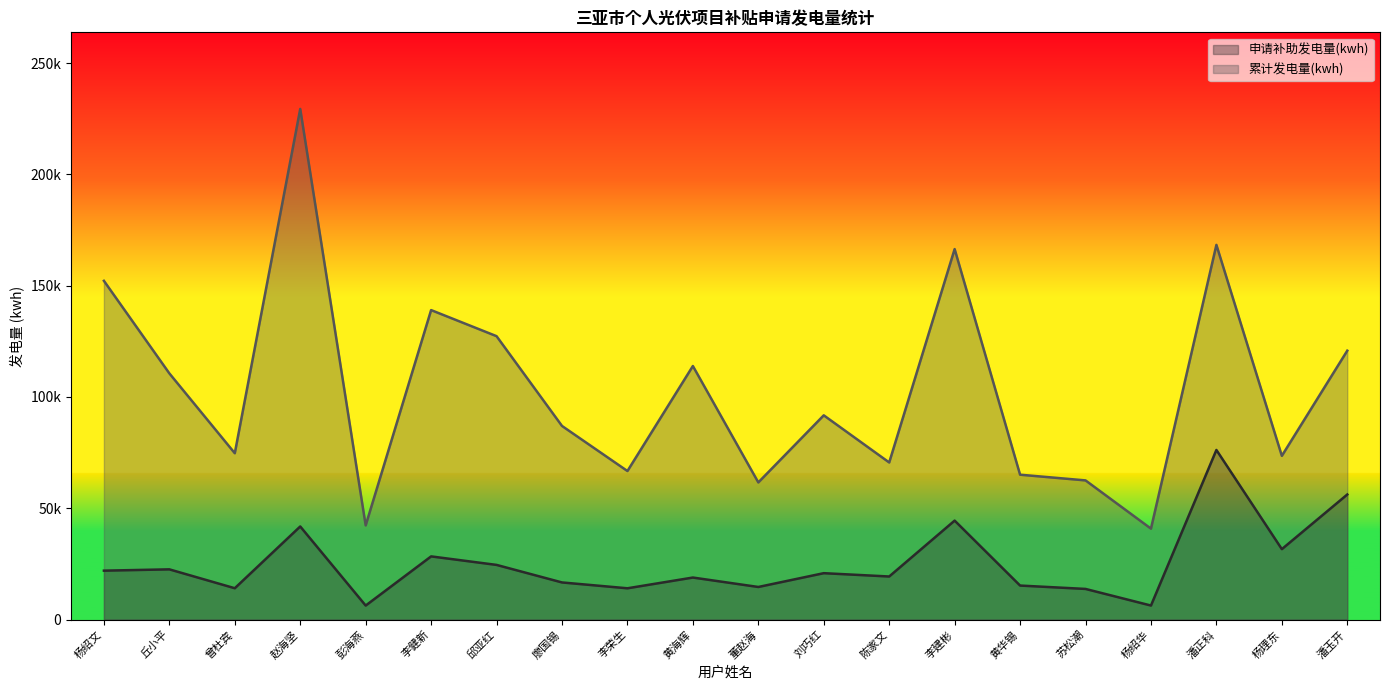

At which label is 申请补助发电量(kwh) closest to 41233?

赵海坚